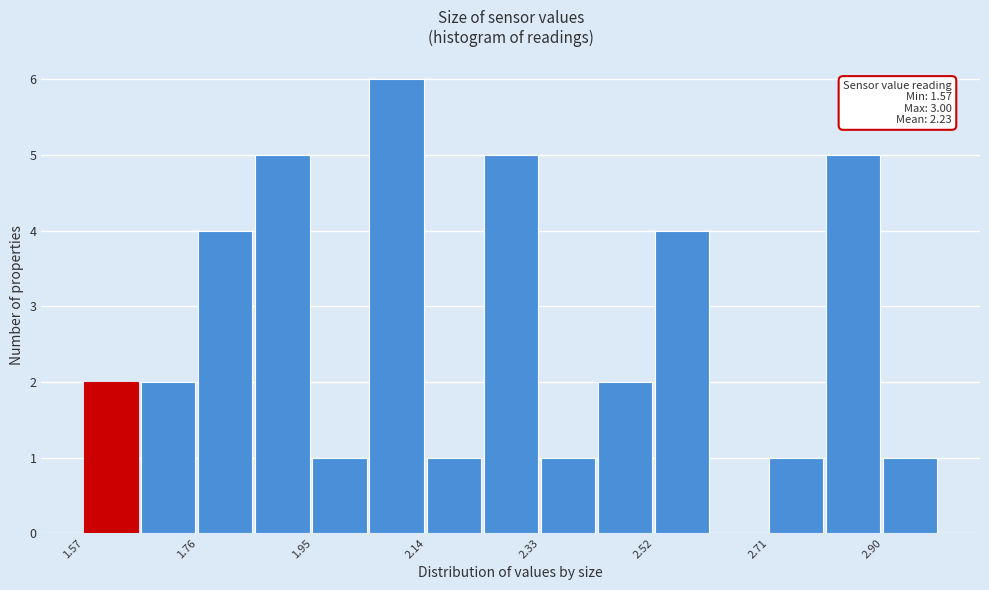

Which range on the x-axis has the tallest bar?

2.04 to 2.14